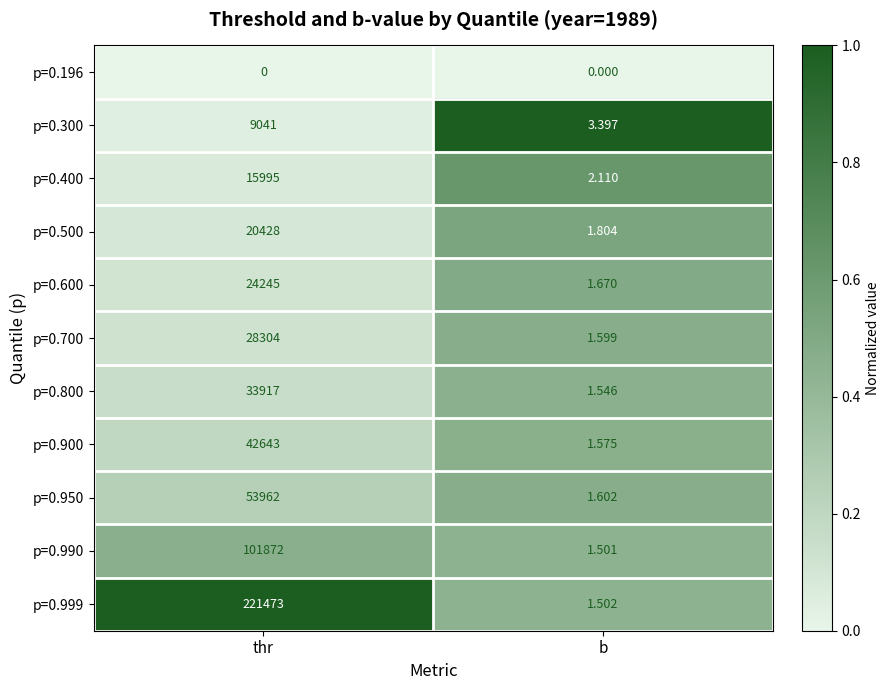

At which category does the chart reach its peak across all series?

thr